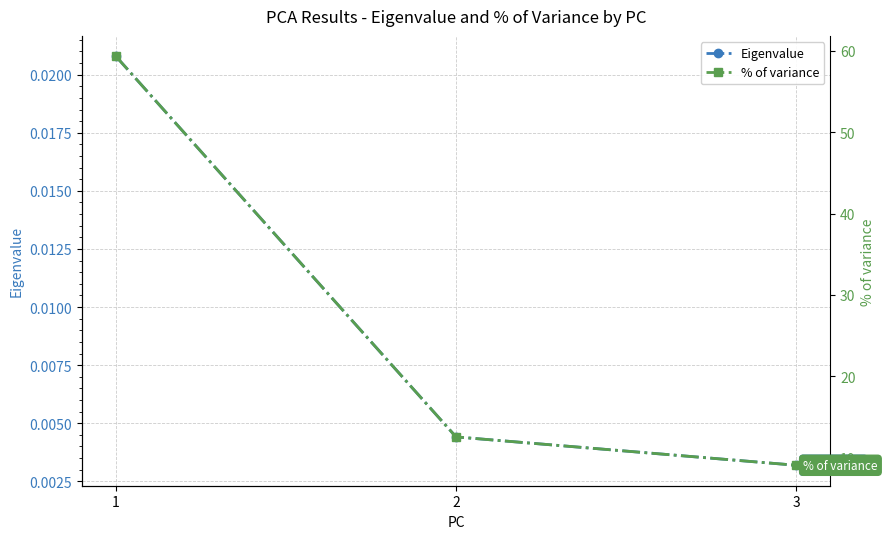

At which label is Eigenvalue closest to 0?

3